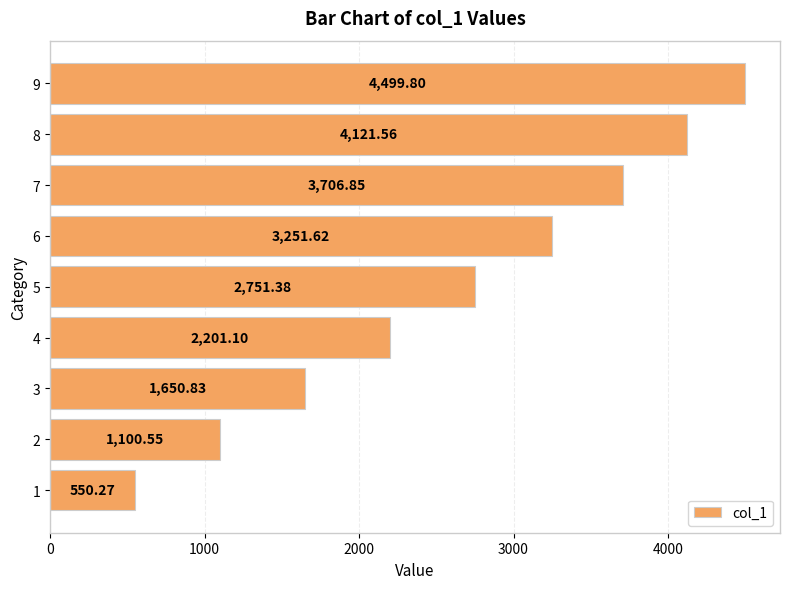

What is the change in value from 1 to 7?

+3156.6